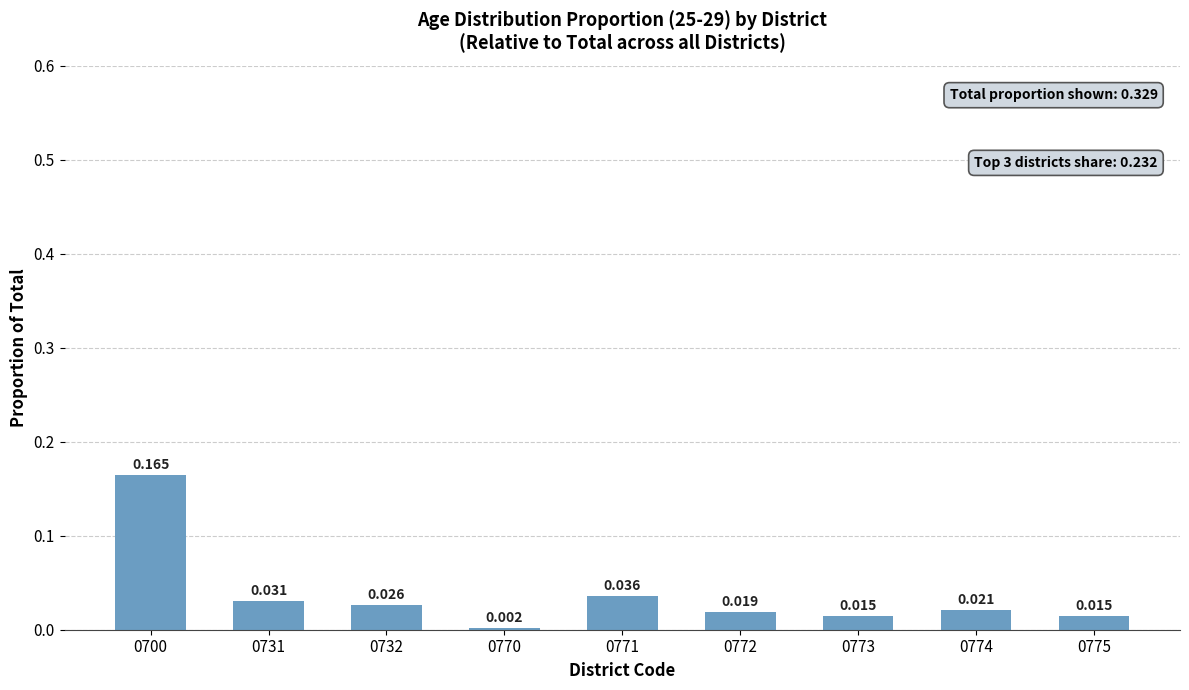

How many distinct data groups are displayed?

1